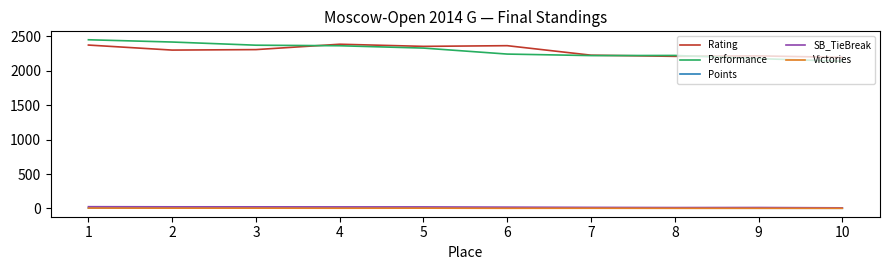

What is the lowest value of the Rating series?

2195.0